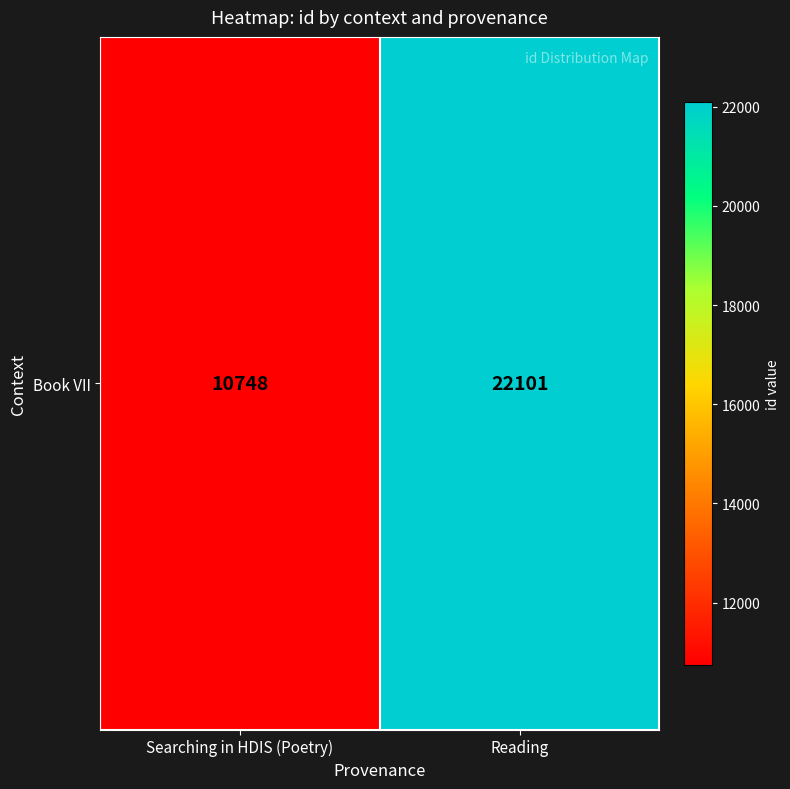

Where is the data nearest to the value 16424?

Searching in HDIS (Poetry)